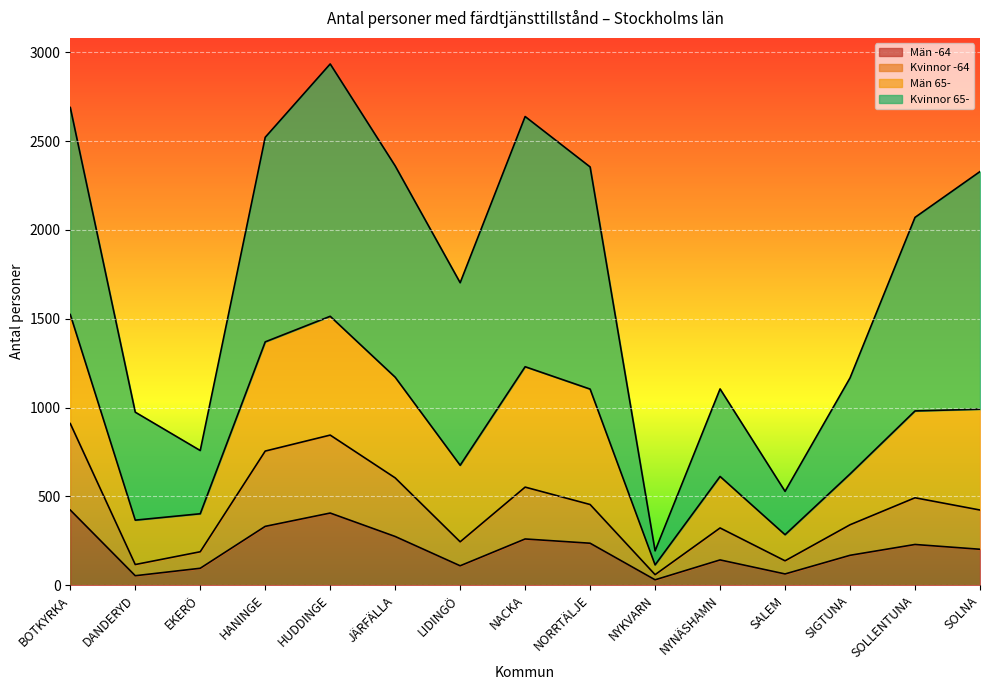

Is it true that Män -64 equals 236 at NORRTÄLJE?

True